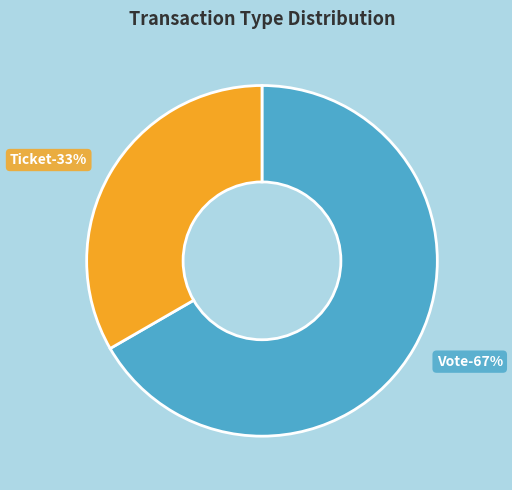

What is the largest slice in the pie chart?

Vote (io_index=1)